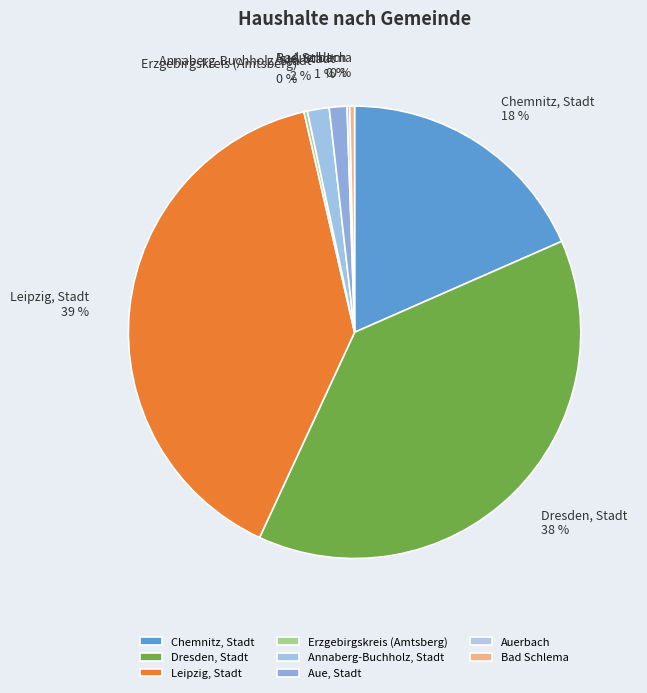

Between Aue, Stadt and Bad Schlema, which is larger?

Aue, Stadt